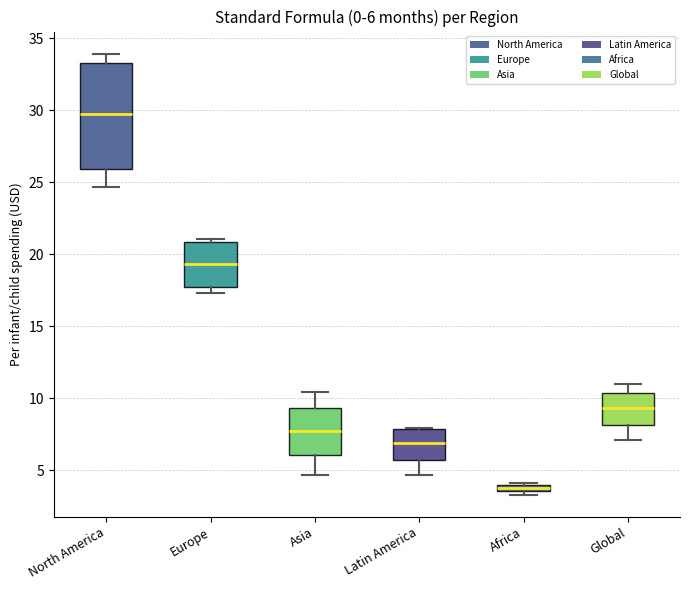

Which box is the tallest, from its lower edge to its upper edge?

North America